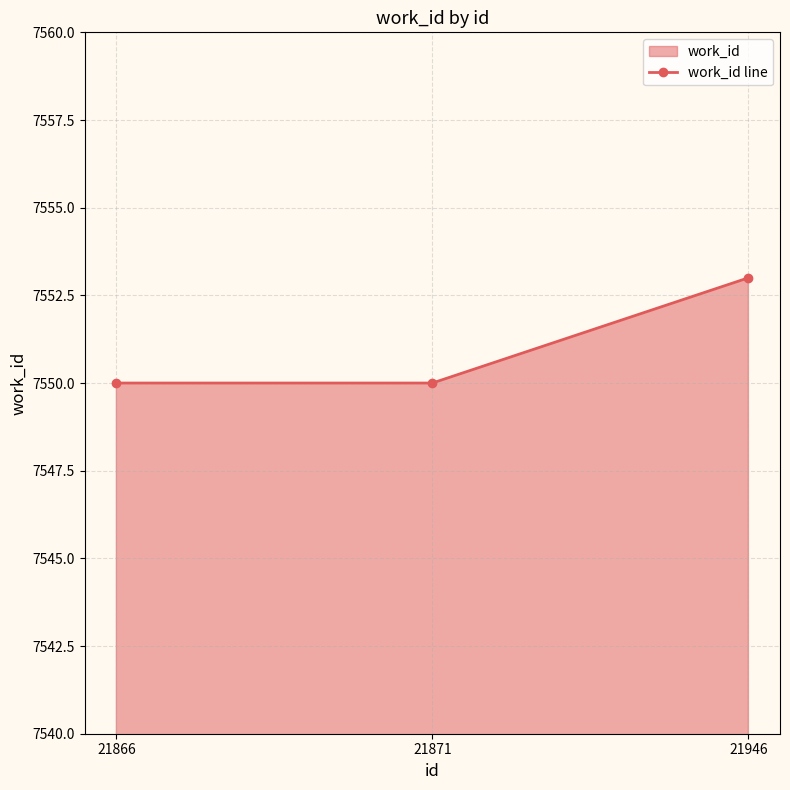

True or false: the data shows 3617 at 21871.

False